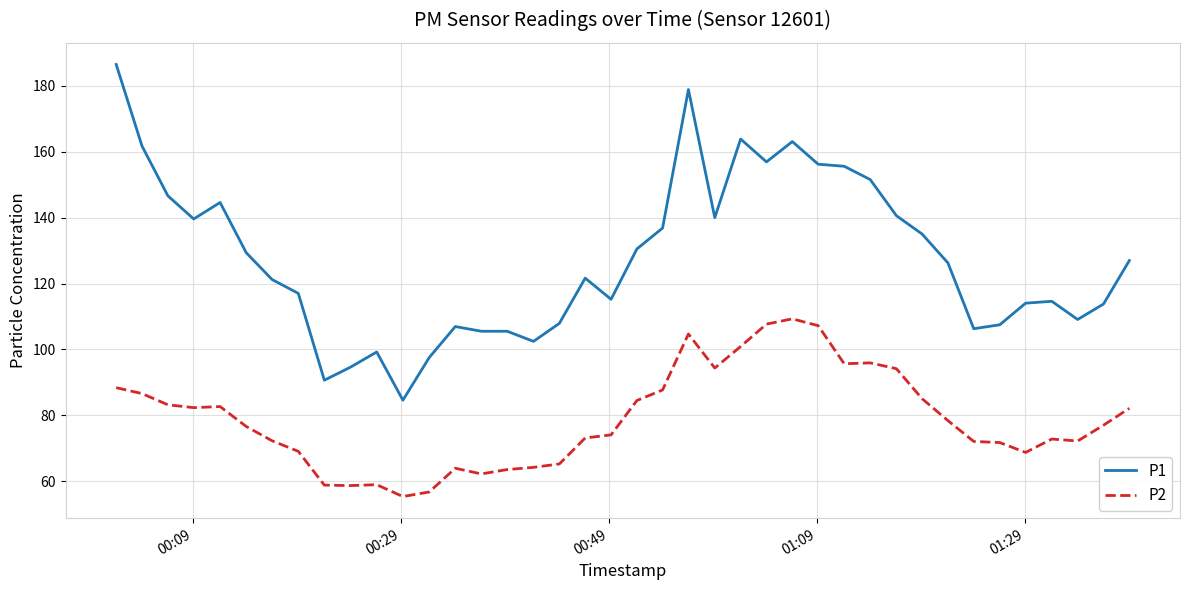

What is the maximum value for P1?

186.5